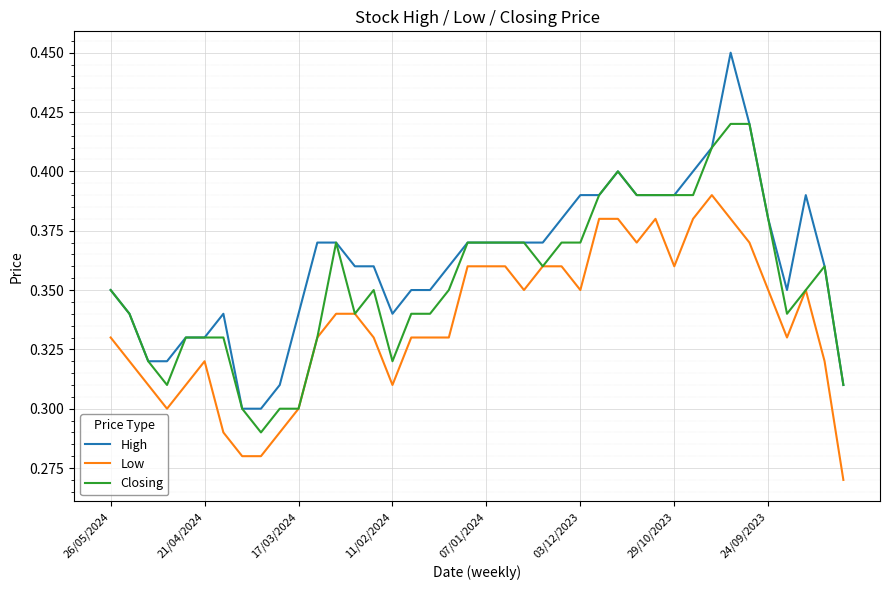

True or false: High has more than 0 points higher than both neighbors.

True